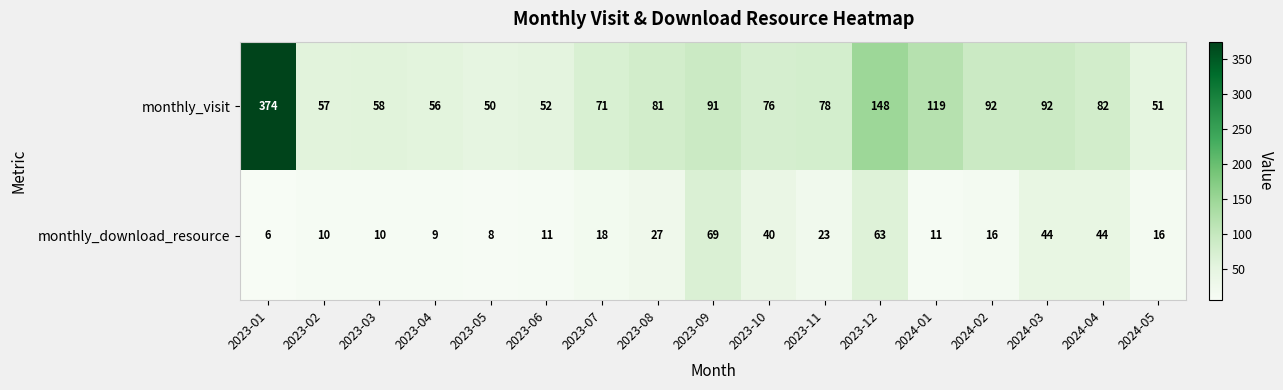

How many series are shown in this chart?

2